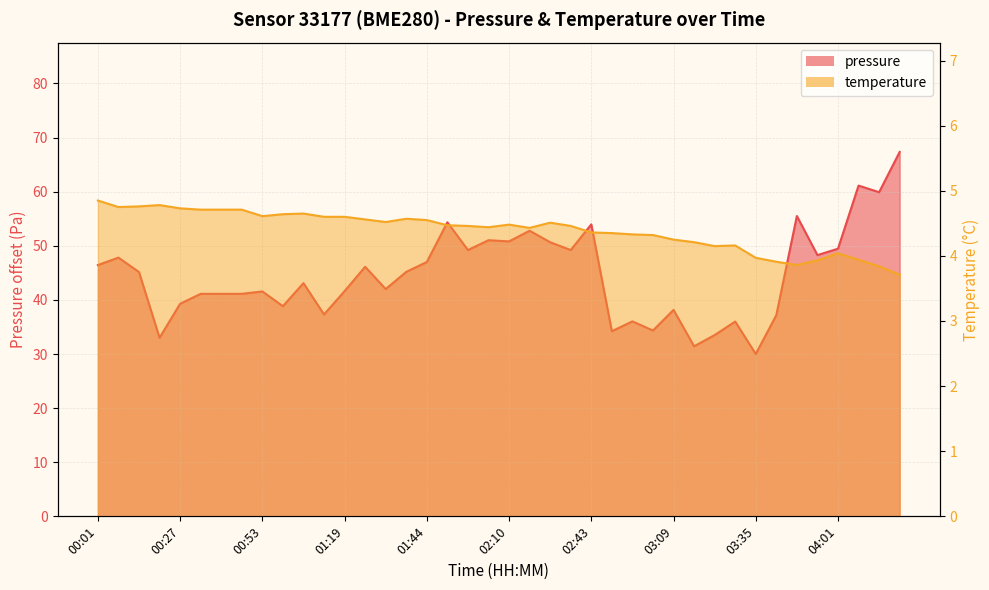

How many interior local valleys does the temperature series have?

7